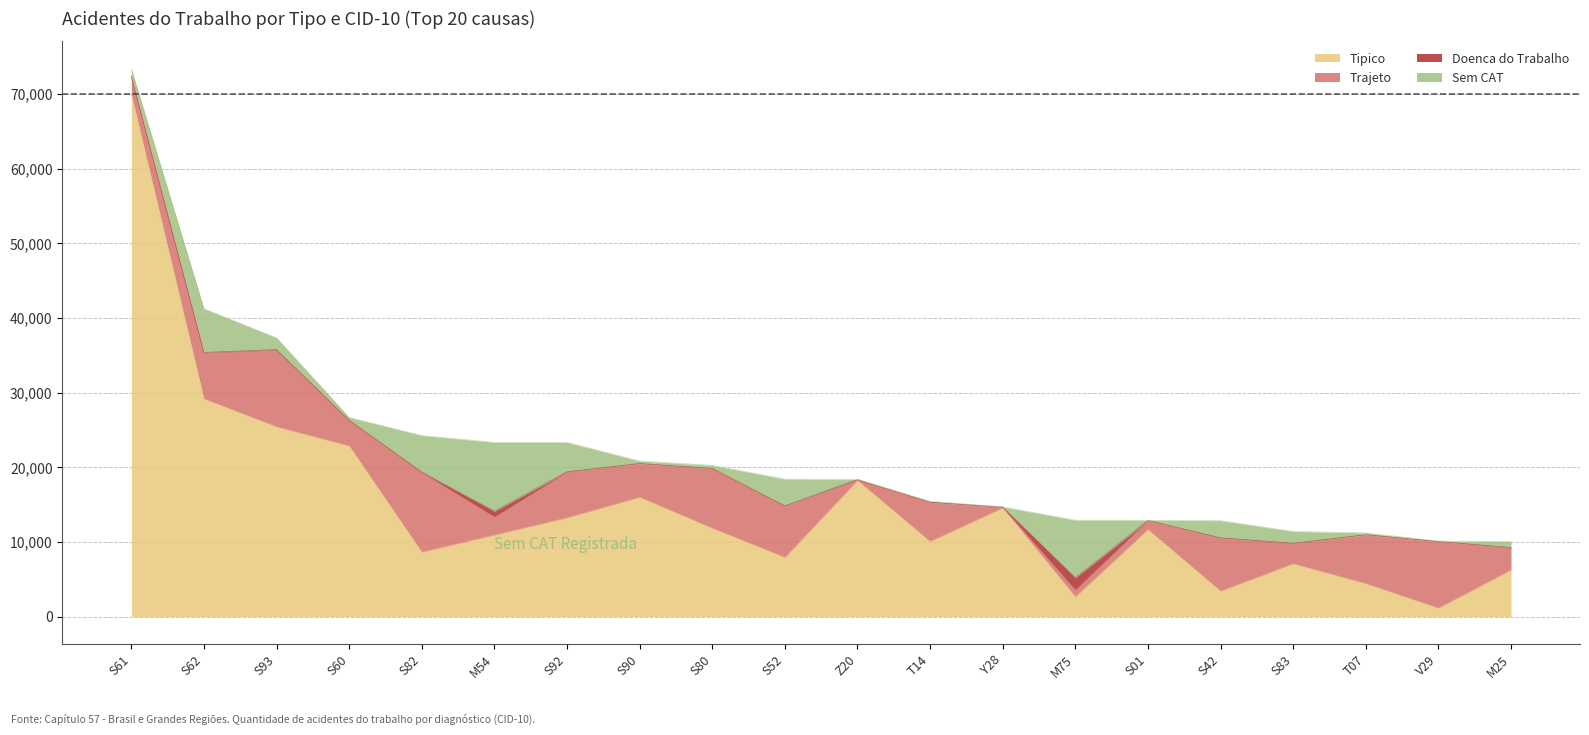

Reading left to right, list all the values displayed in this chart.

Tipico: S61=69952	S62=29168	S93=25420	S60=22859	S82=8628	M54=10920	S92=13229	S90=15980	S80=11835	S52=7922	Z20=18229	T14=10052	Y28=14543	M75=2640	S01=11652	S42=3409	S83=7070	T07=4418	V29=1128	M25=6234
Trajeto: S61=2315	S62=6139	S93=10268	S60=3401	S82=10682	M54=2414	S92=6106	S90=4491	S80=7974	S52=6855	Z20=26	T14=5244	Y28=70	M75=915	S01=1197	S42=7098	S83=2685	T07=6526	V29=8929	M25=2912
Doenca do Trabalho: S61=127	S62=86	S93=82	S60=50	S82=55	M54=781	S92=78	S90=31	S80=38	S52=48	Z20=120	T14=20	Y28=63	M75=1652	S01=22	S42=37	S83=72	T07=11	V29=5	M25=99
Sem CAT: S61=1027	S62=5846	S93=1572	S60=374	S82=4888	M54=9224	S92=3923	S90=336	S80=409	S52=3591	Z20=2	T14=139	Y28=14	M75=7703	S01=29	S42=2301	S83=1574	T07=254	V29=45	M25=807